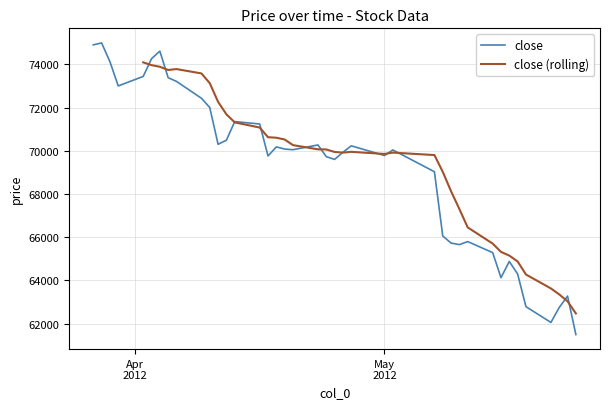

What is the sum of all values?

2766630